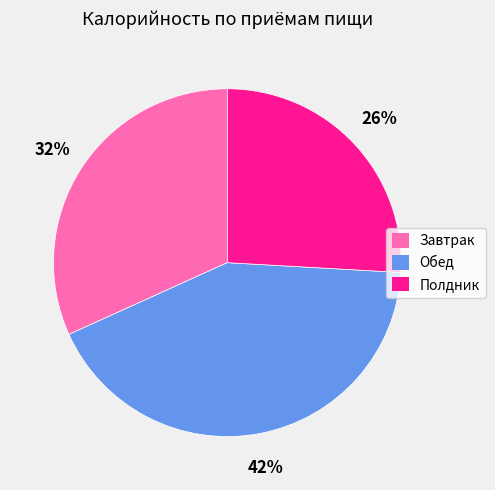

To the nearest percent, what is the average slice percentage?

33%